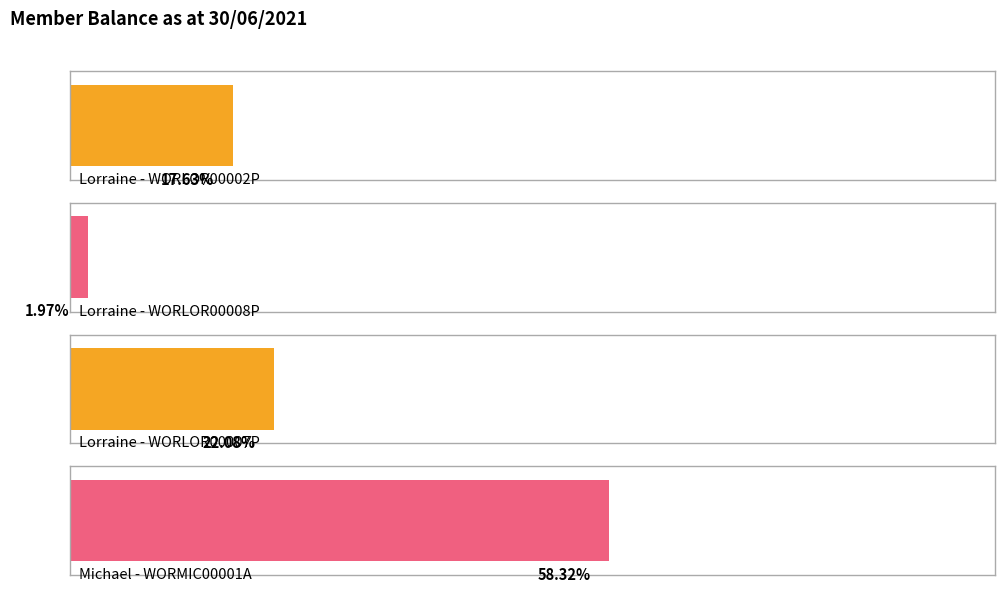

List the labels in order of Balance value, smallest first.

Lorraine - WORLOR00008P, Lorraine - WORLOR00002P, Lorraine - WORLOR00007P, Michael - WORMIC00001A